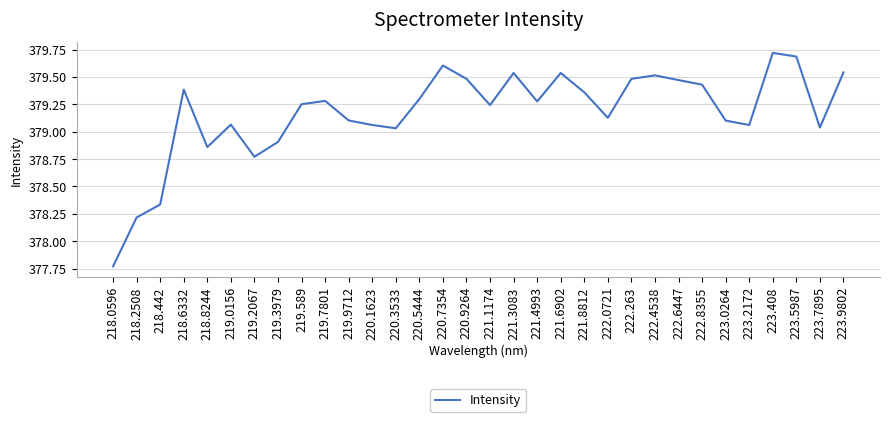

What is the ratio of the value at 223.408 to the value at 219.3979?

1.0